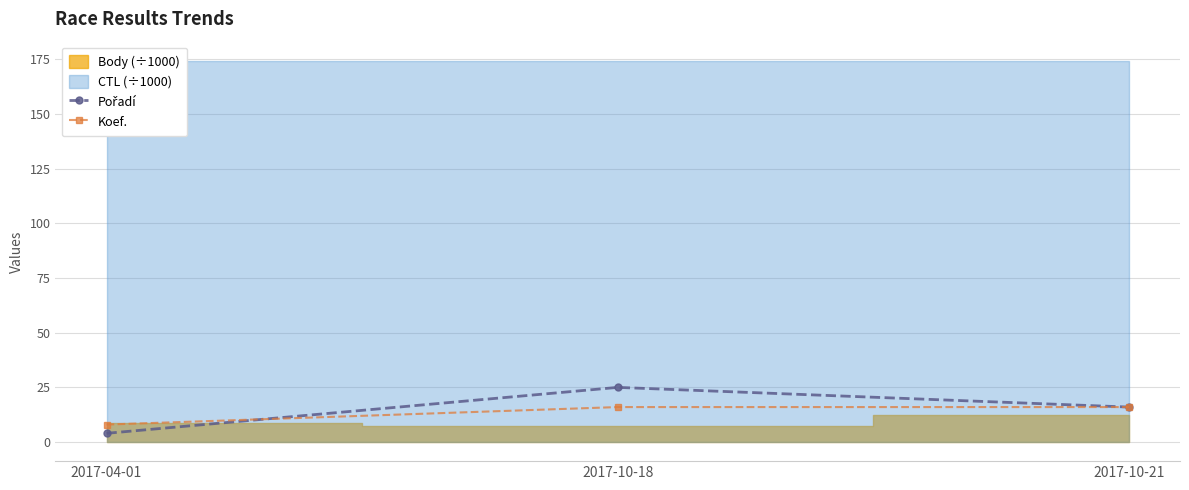

The value of Koef. at 2017-04-01 is 8. True or false?

True